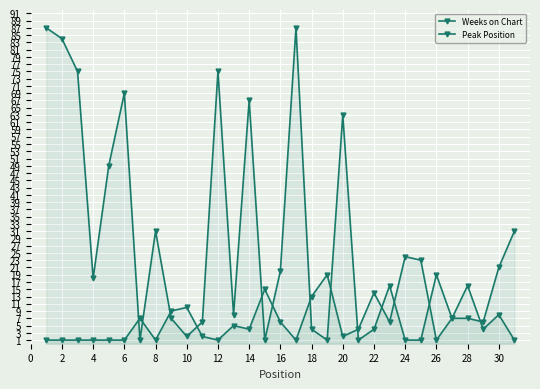

How many times do Weeks on Chart and Peak Position cross each other?

13